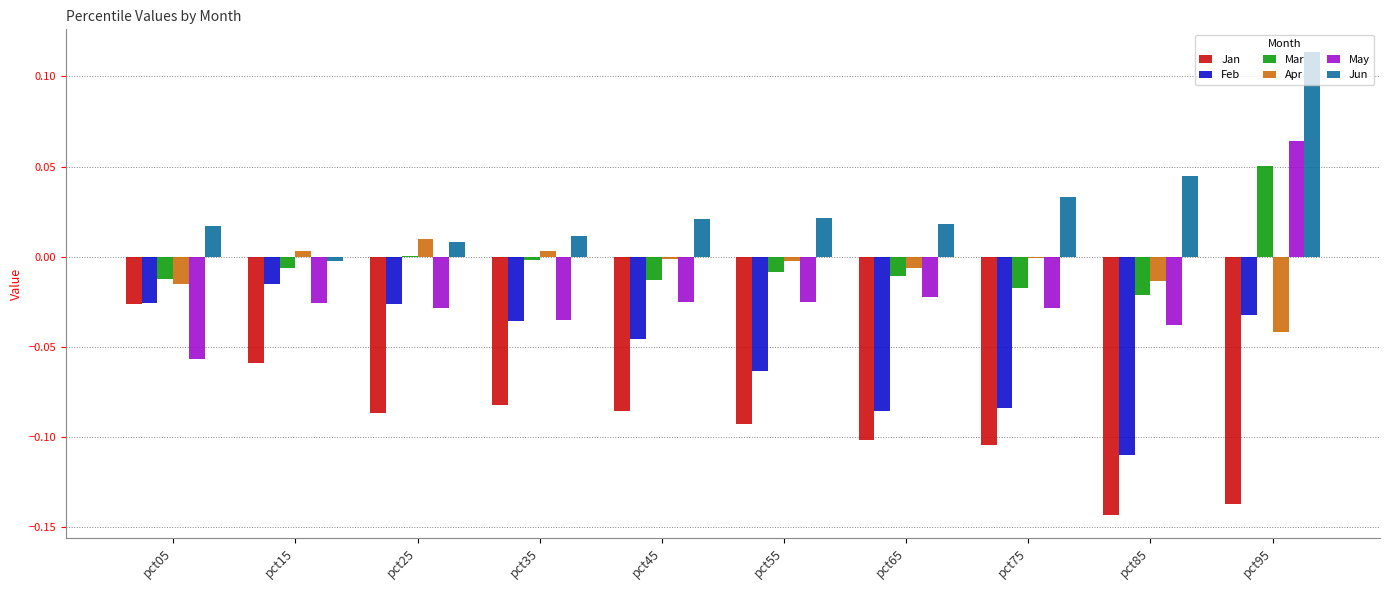

How many data points in Jun are above 0?

9